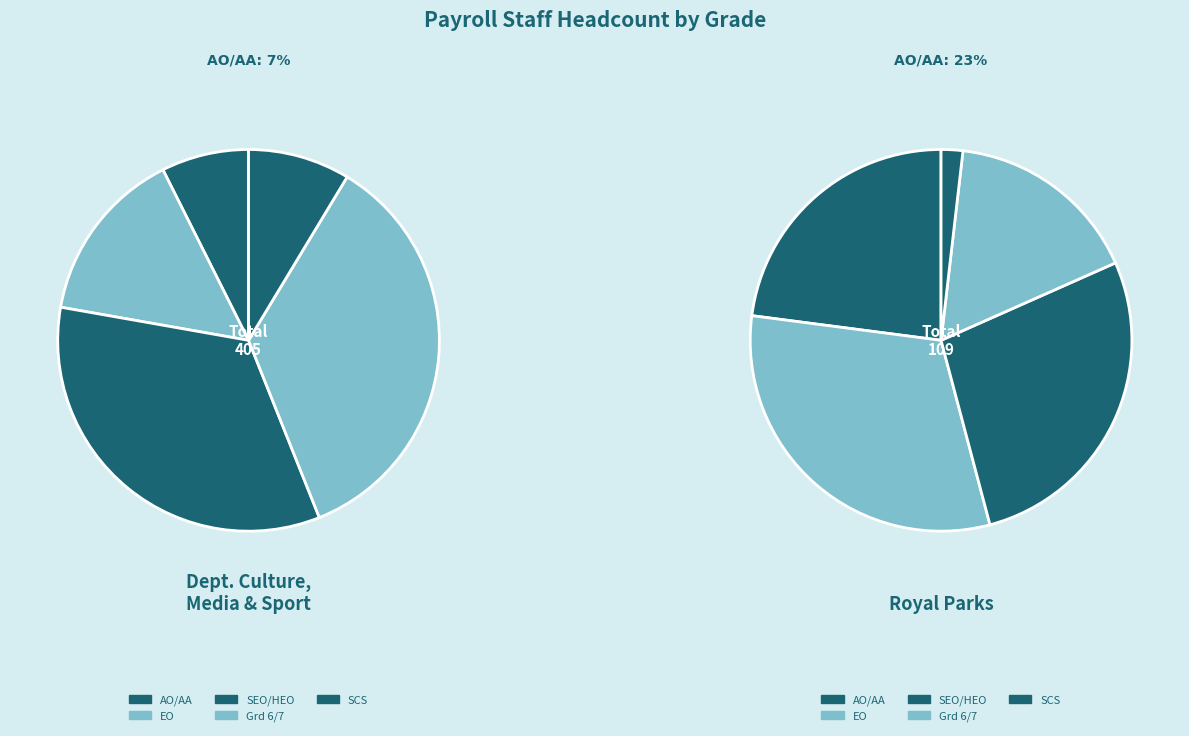

Which has a higher value, Department for Culture, Media and Sport or Royal Parks?

Department for Culture, Media and Sport